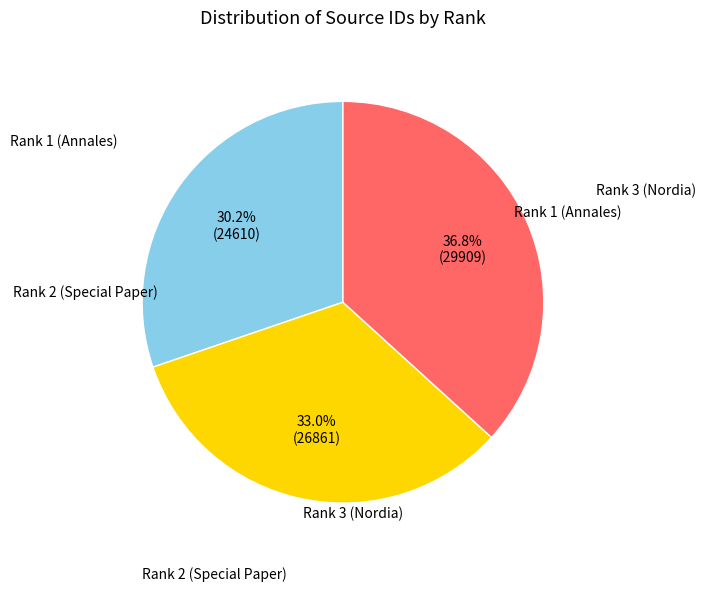

Count the number of slices in the pie.

3